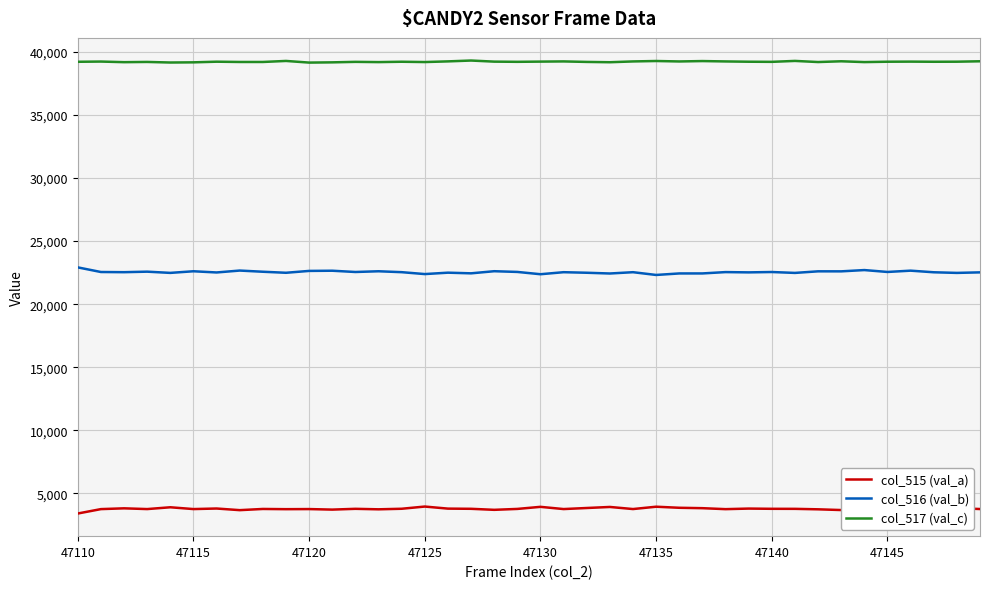

True or false: col_515 (val_a) and col_516 (val_b) cross at least once.

False